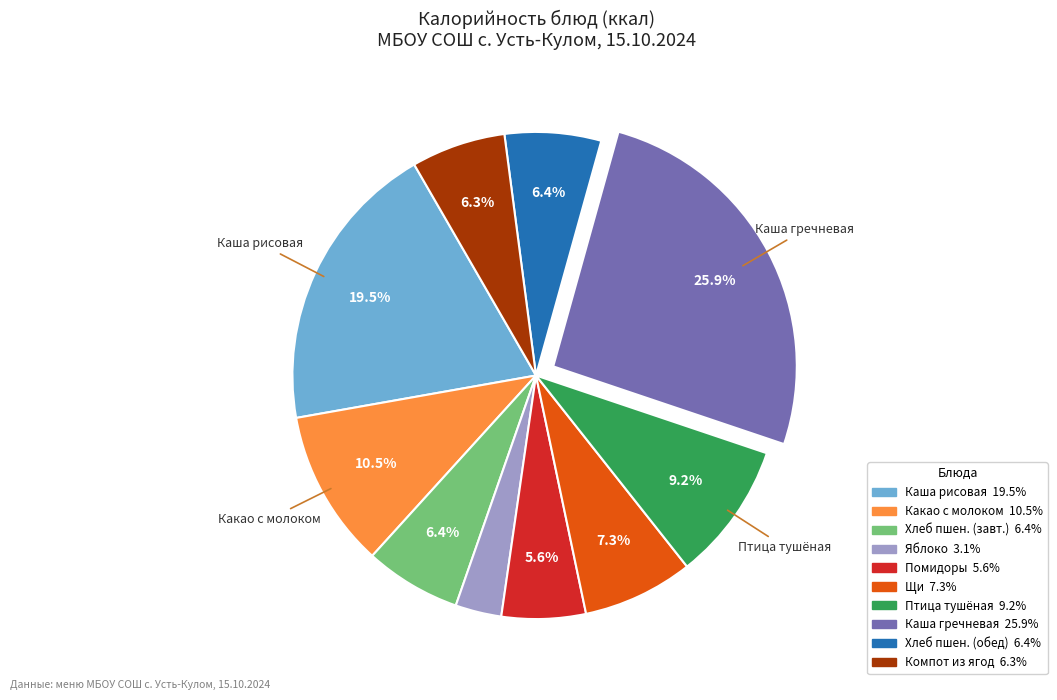

Is there any slice that represents more than half of the pie?

No